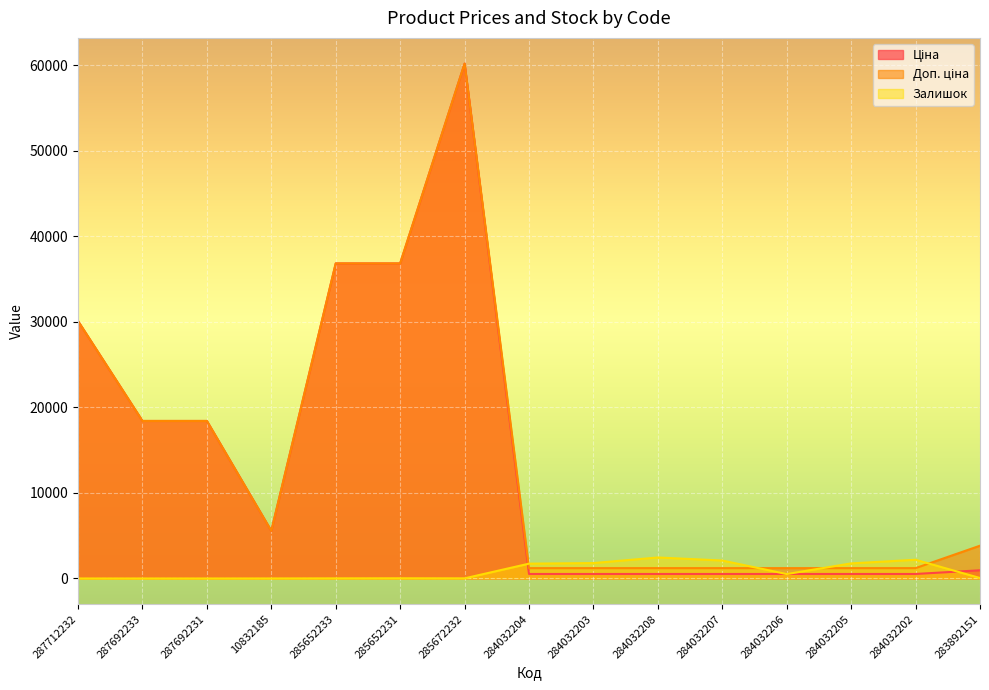

What is the average value of the Доп. ціна series?

14580.2